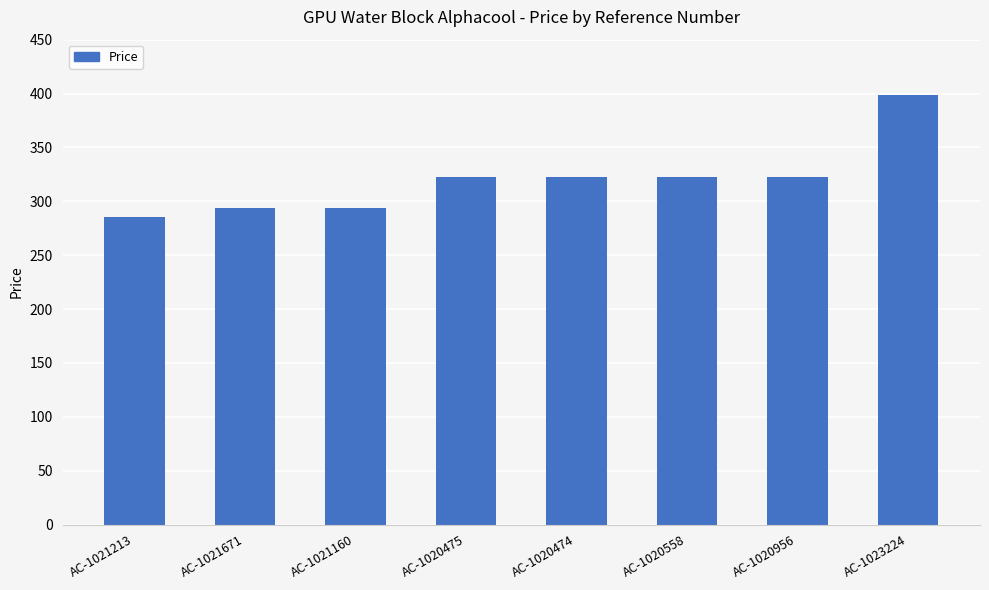

Is it true that the value at AC-1023224 is 399.1?

True